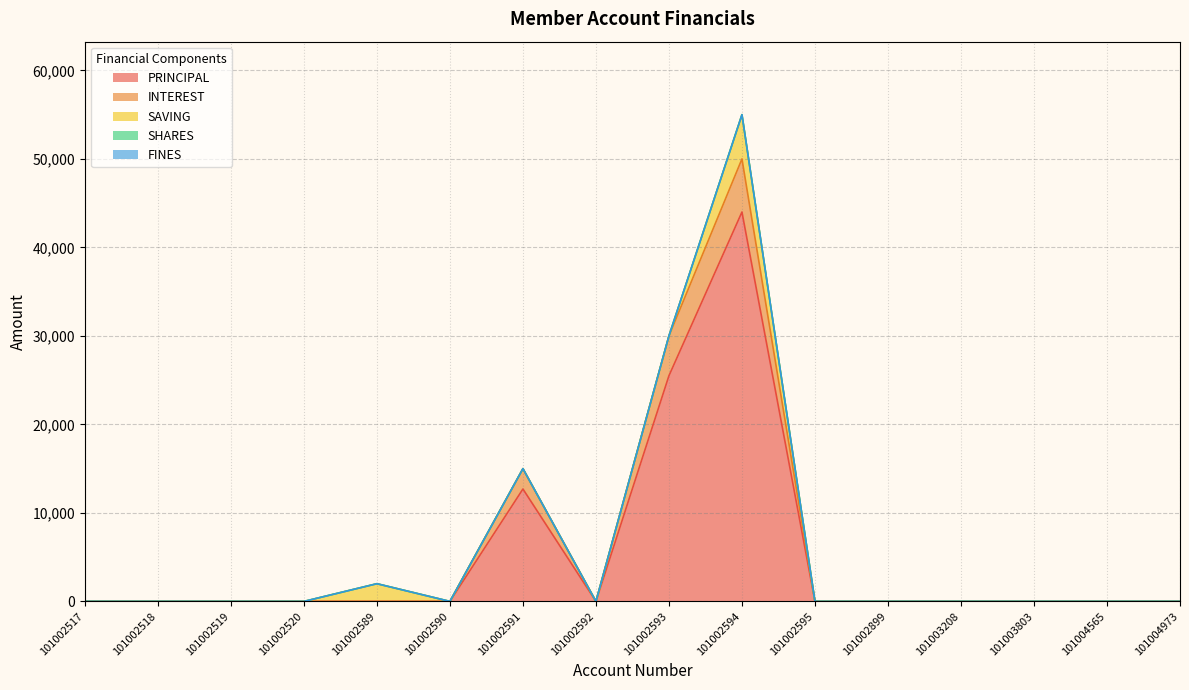

Rank the series by their maximum value, from highest to lowest.

PRINCIPAL, INTEREST, SAVING, SHARES, FINES